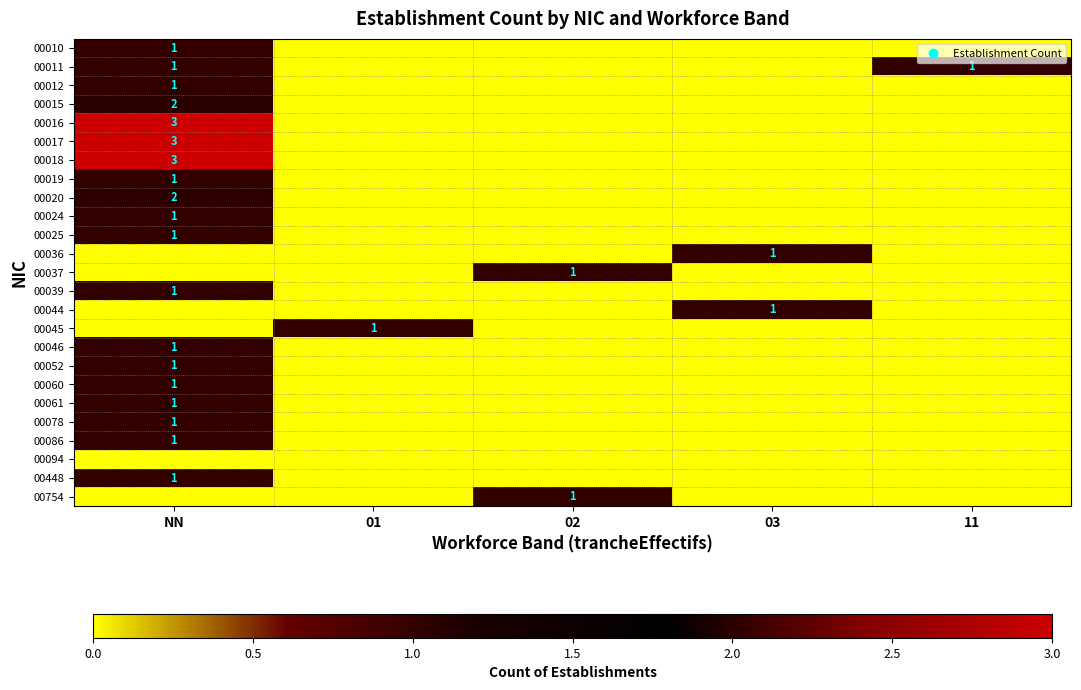

List the series in order of their peak value, highest first.

00016, 00017, 00018, 00015, 00020, 00010, 00011, 00012, 00019, 00024, 00025, 00036, 00037, 00039, 00044, 00045, 00046, 00052, 00060, 00061, 00078, 00086, 00448, 00754, 00094